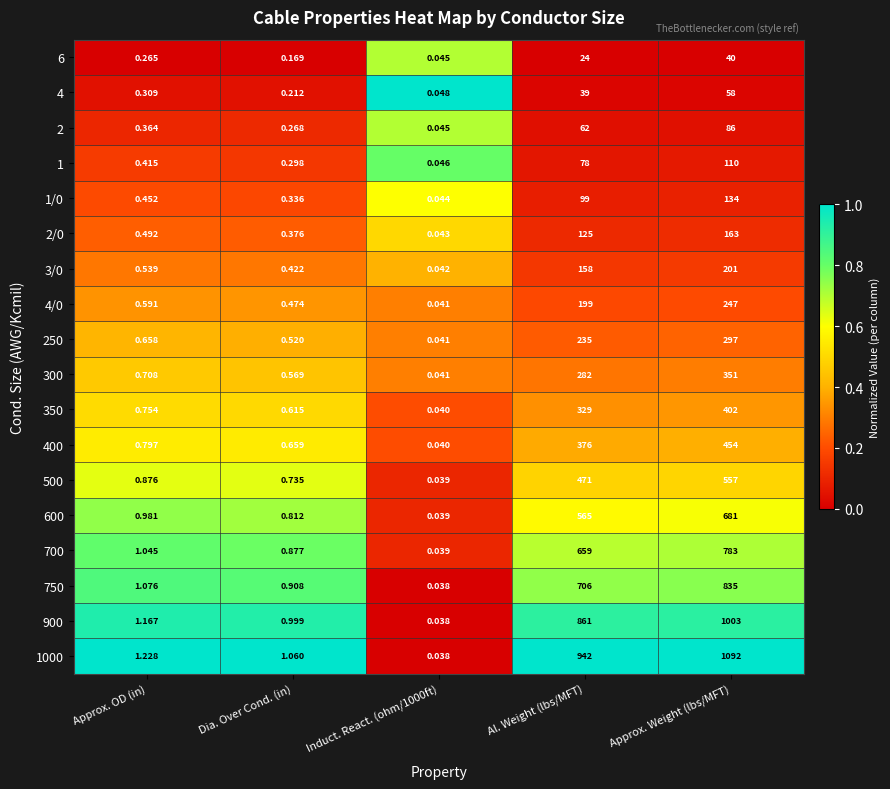

Between Induct. React. (ohm/1000ft) and Al. Weight (lbs/MFT), which series saw the biggest shift?

1000